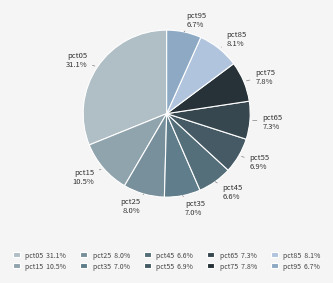

Which category has the smallest portion of the pie?

pct45